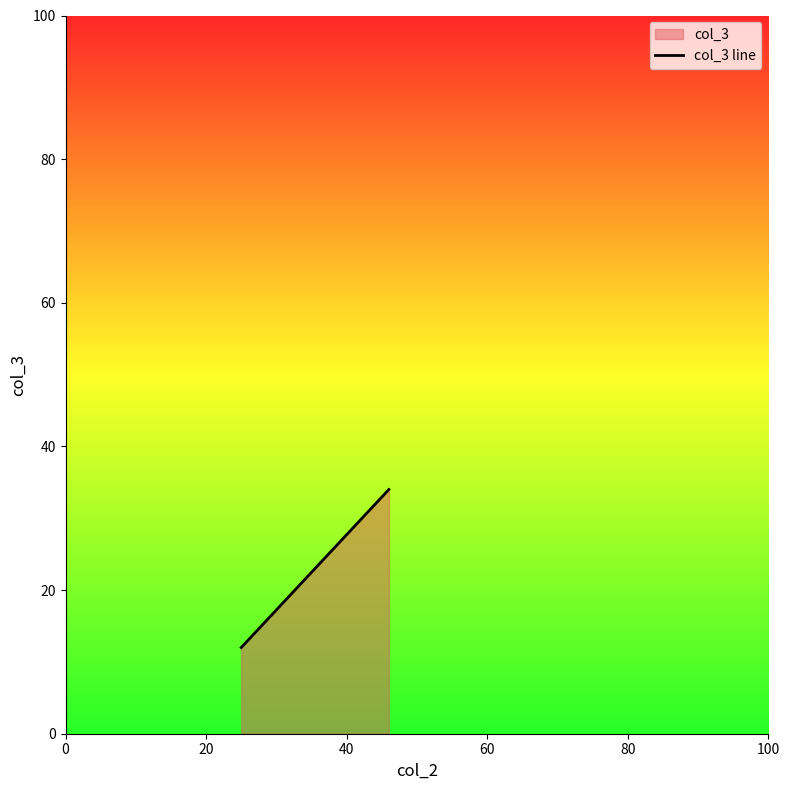

What is the greatest value displayed?

34